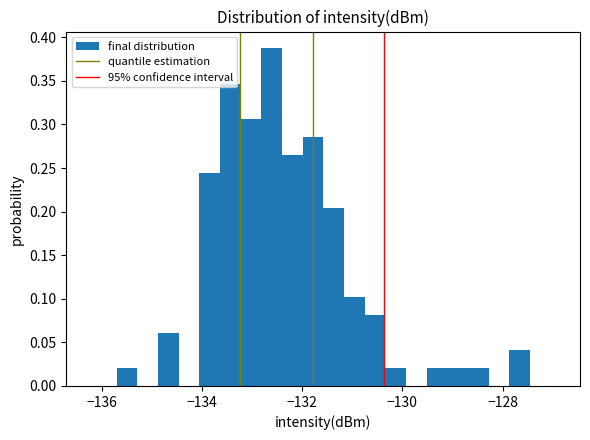

Around what value on the x-axis is the tallest bar? Give the approximate position of its centre, as read against the axis.

-132.6